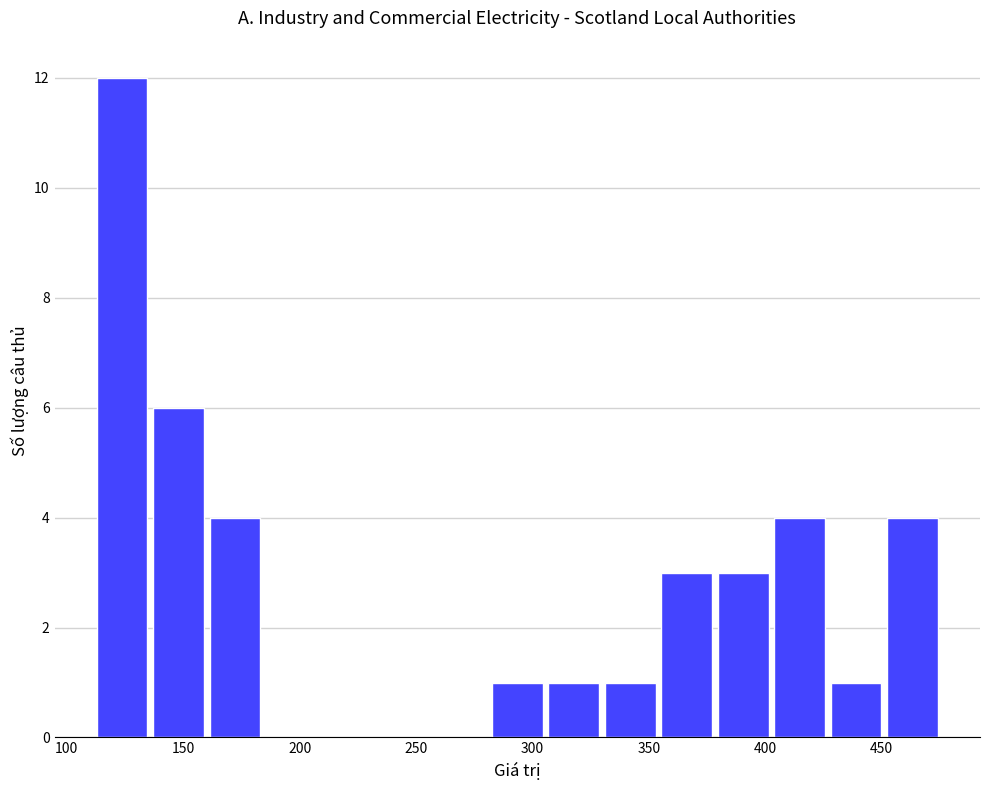

Reading left to right, transcribe this chart: for each bar, give the range it covers on the x-axis and its height. Neither the bar edges nor the heights are printed on the chart, so give them approximately, as read against the axes.

110 to 135: 12
135 to 160: 6
160 to 185: 4
185 to 210: 0
210 to 235: 0
235 to 255: 0
255 to 280: 0
280 to 305: 1
305 to 330: 1
330 to 355: 1
355 to 380: 3
380 to 405: 3
405 to 425: 4
425 to 450: 1
450 to 475: 4